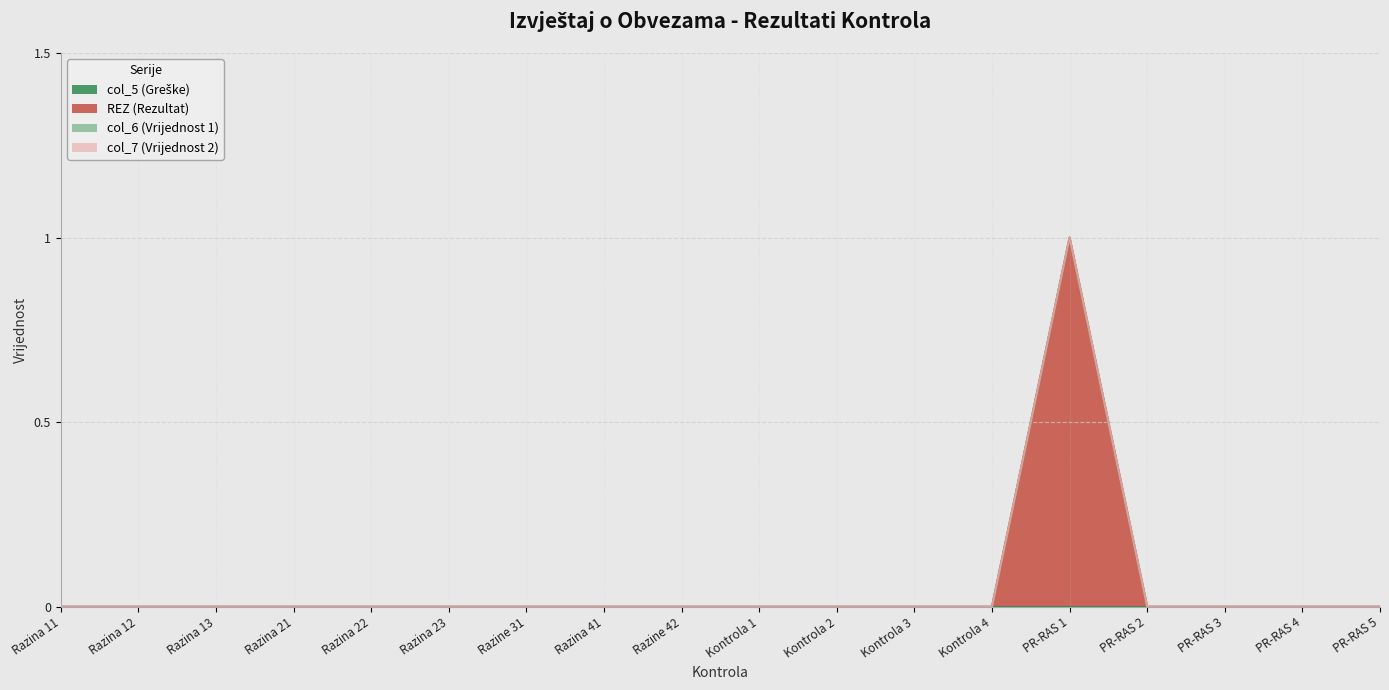

What is the greatest value displayed?

1